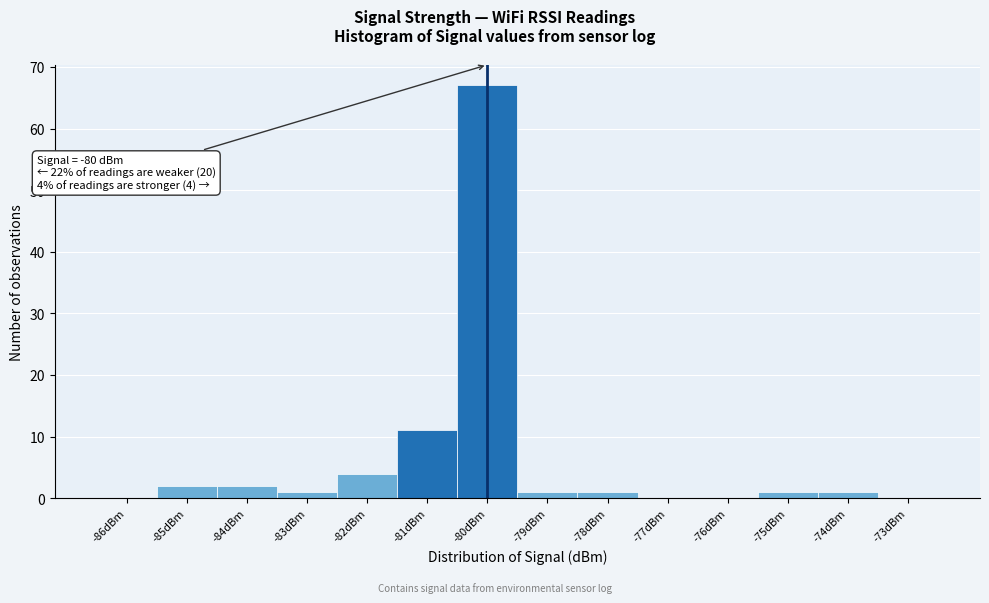

Reading left to right, list all the values displayed in this chart.

-86dBm=0	-85dBm=2	-84dBm=2	-83dBm=1	-82dBm=4	-81dBm=11	-80dBm=67	-79dBm=1	-78dBm=1	-77dBm=0	-76dBm=0	-75dBm=1	-74dBm=1	-73dBm=0